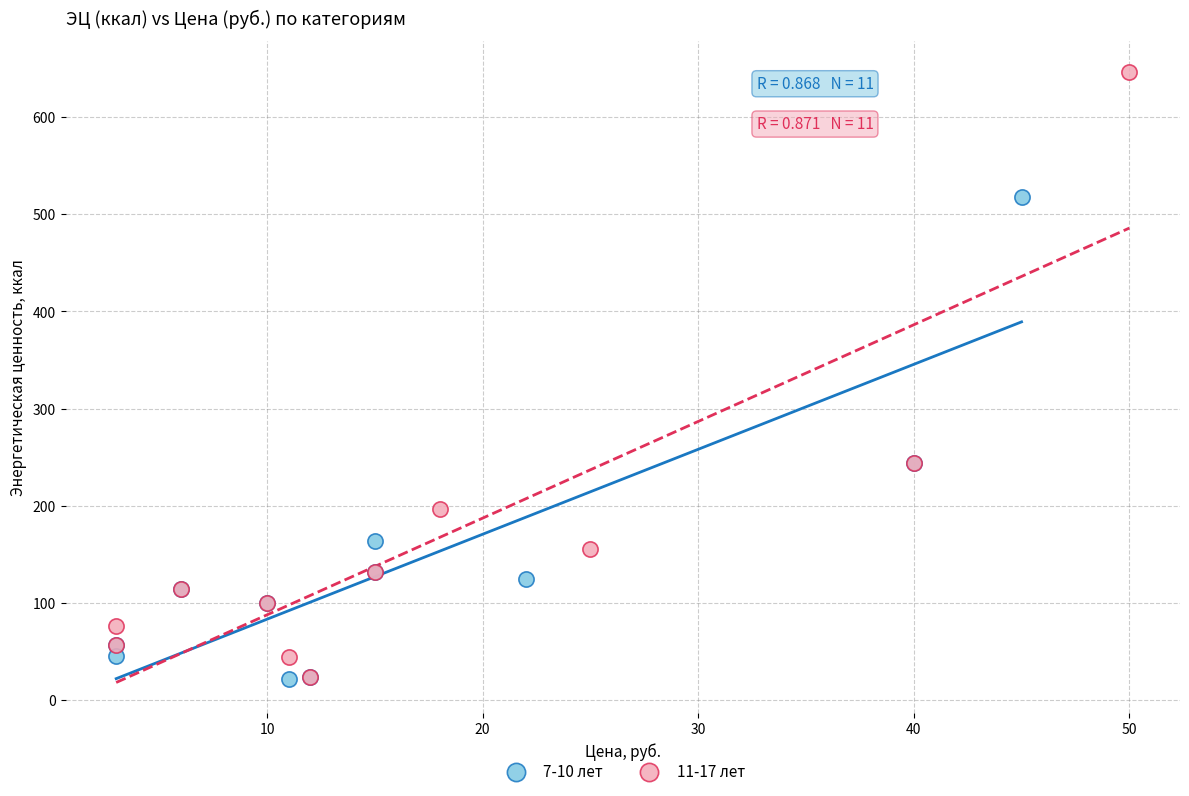

Which series reaches the maximum Y coordinate?

11-17 лет